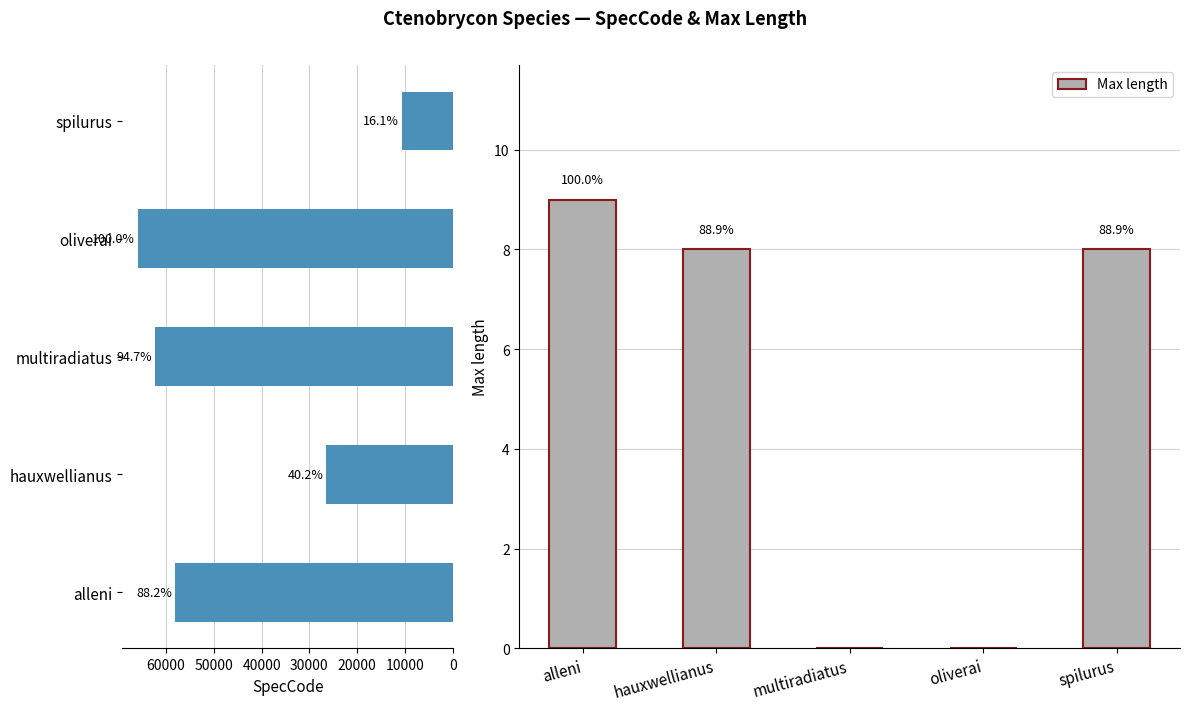

How many values in Max length are above zero?

3